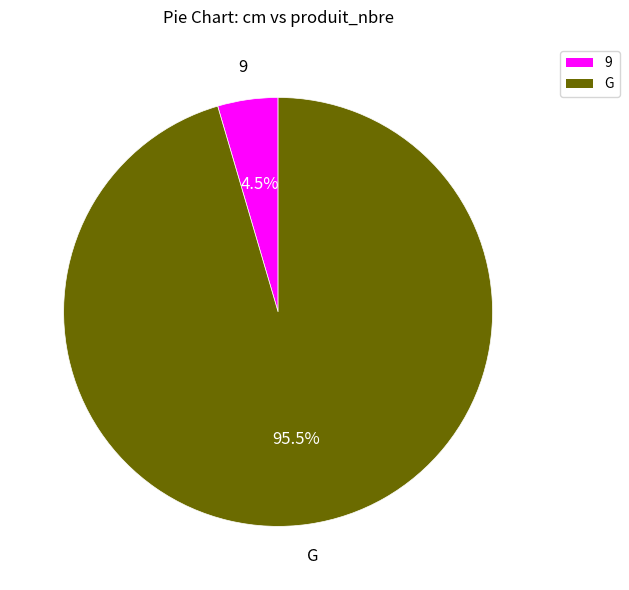

Which slice is the smallest?

9